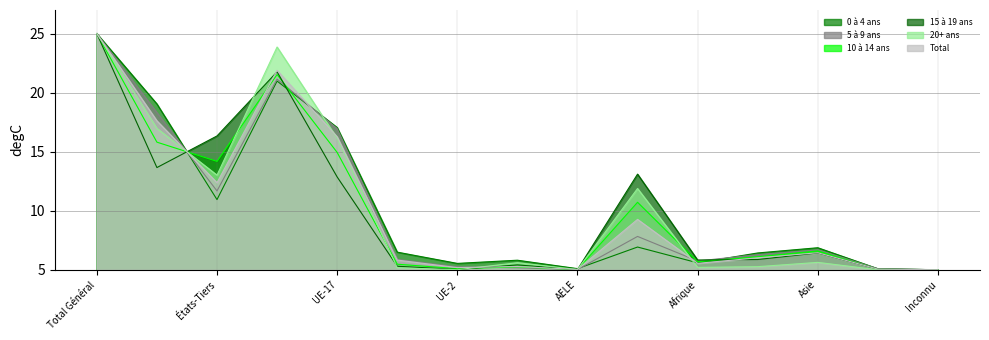

Reading left to right, extract all data points from this chart.

0 à 4 ans: 25.0	19.0	11.0	21.0	17.1	6.5	5.5	5.8	5.1	6.9	5.6	6.4	6.9	5.1	5.0
5 à 9 ans: 25.0	18.3	11.7	21.1	17.0	5.9	5.3	5.2	5.0	7.8	5.8	6.3	6.7	5.1	5.0
10 à 14 ans: 25.0	15.8	14.2	21.5	14.9	5.5	5.1	5.3	5.0	10.7	5.7	6.1	6.6	5.0	5.0
15 à 19 ans: 25.0	13.7	16.3	21.8	12.9	5.3	5.0	5.4	5.0	13.1	5.8	5.9	6.4	5.1	5.0
20+ ans: 25.0	17.0	13.0	23.9	16.1	5.2	5.0	5.6	5.0	11.9	5.2	5.3	5.6	5.0	5.0
Total: 25.0	17.6	12.4	21.9	16.3	5.8	5.2	5.3	5.0	9.3	5.6	6.0	6.5	5.1	5.0